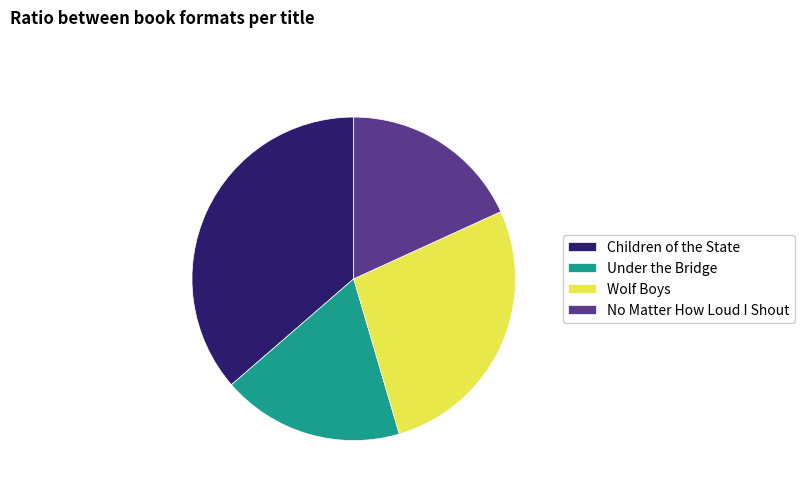

True or false: Children of the State accounts for 47% of the total.

False